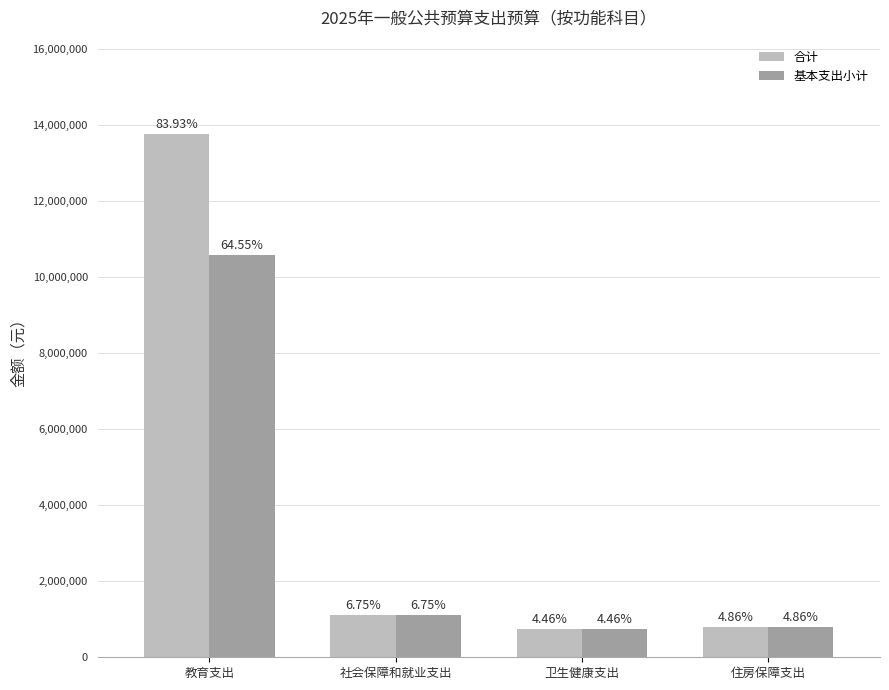

At which label is 合计 closest to 7247739?

社会保障和就业支出